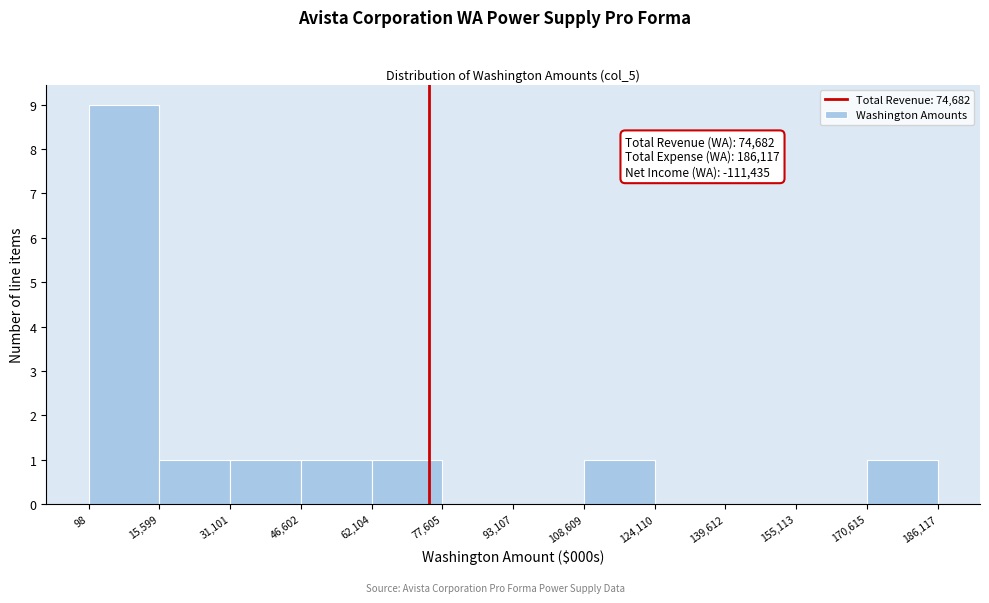

Over which range of the x-axis is the bar tallest?

98 to 15,599